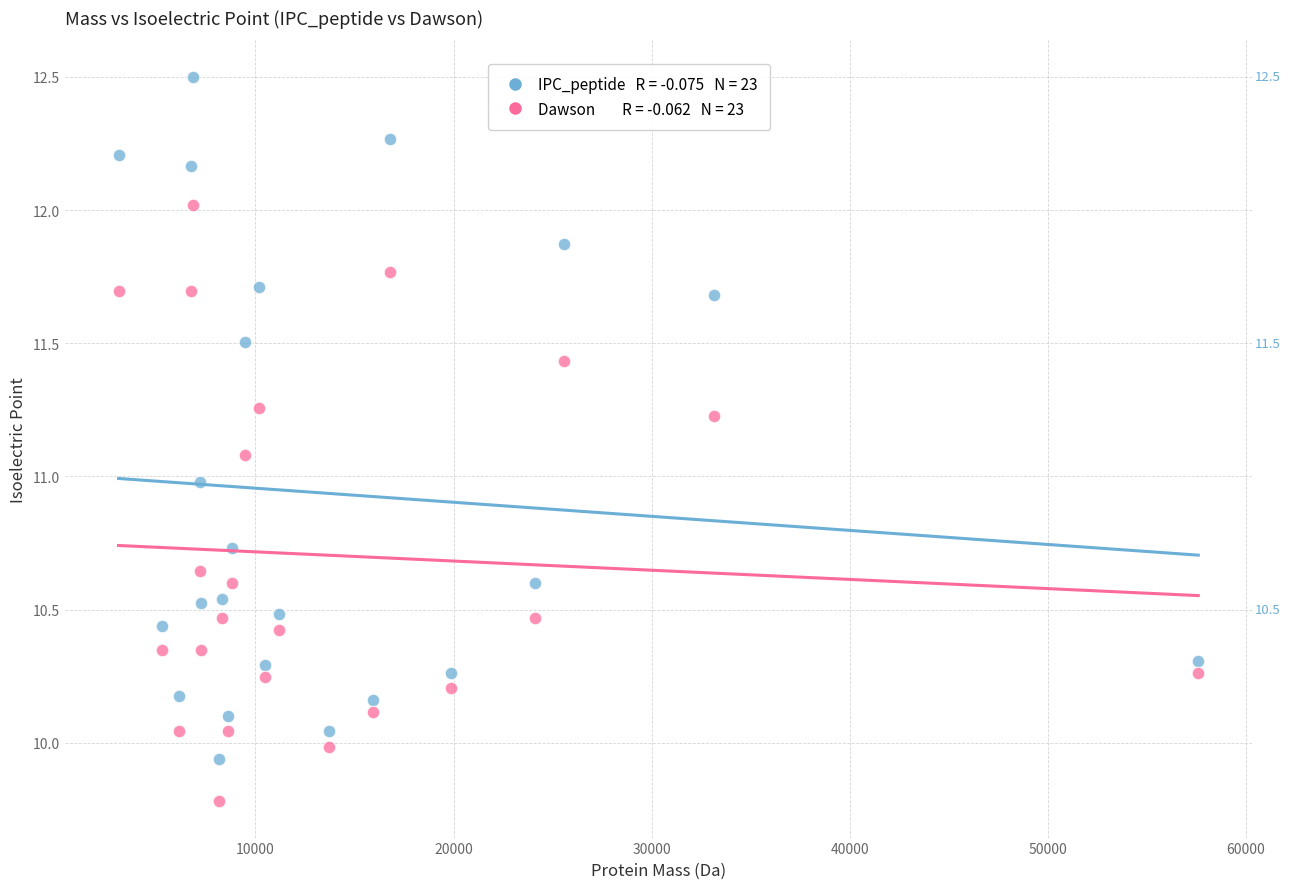

Across all data points, what is the range of X values (max minus min)?

54492.9